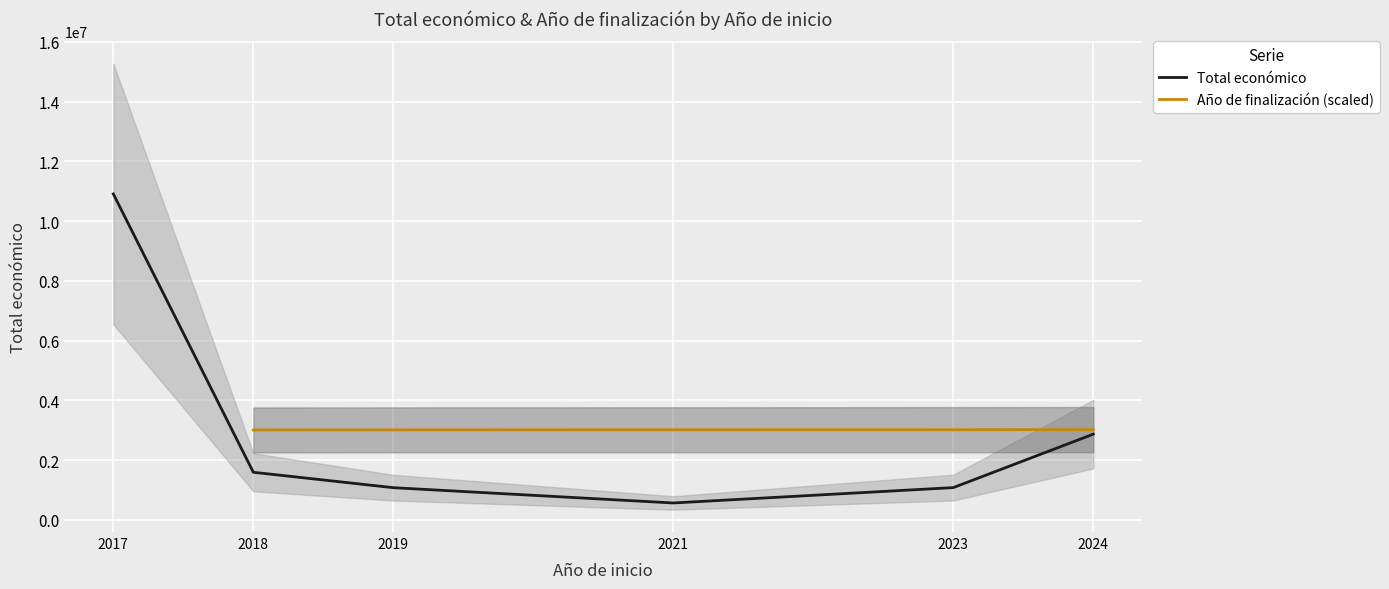

How many data points in Año de finalización (scaled) are above 3015335?

3